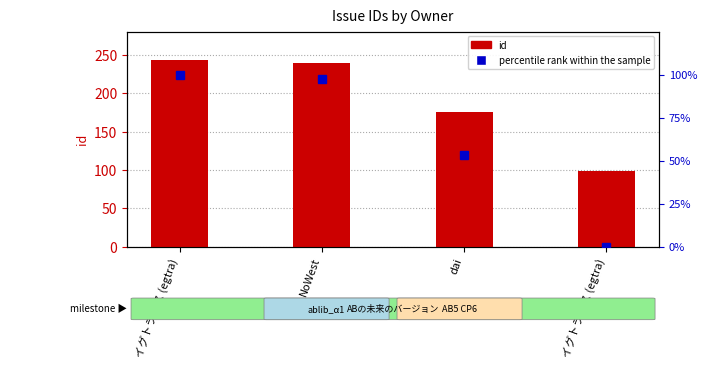

Are the bars grouped side by side (vs. stacked)?

Yes